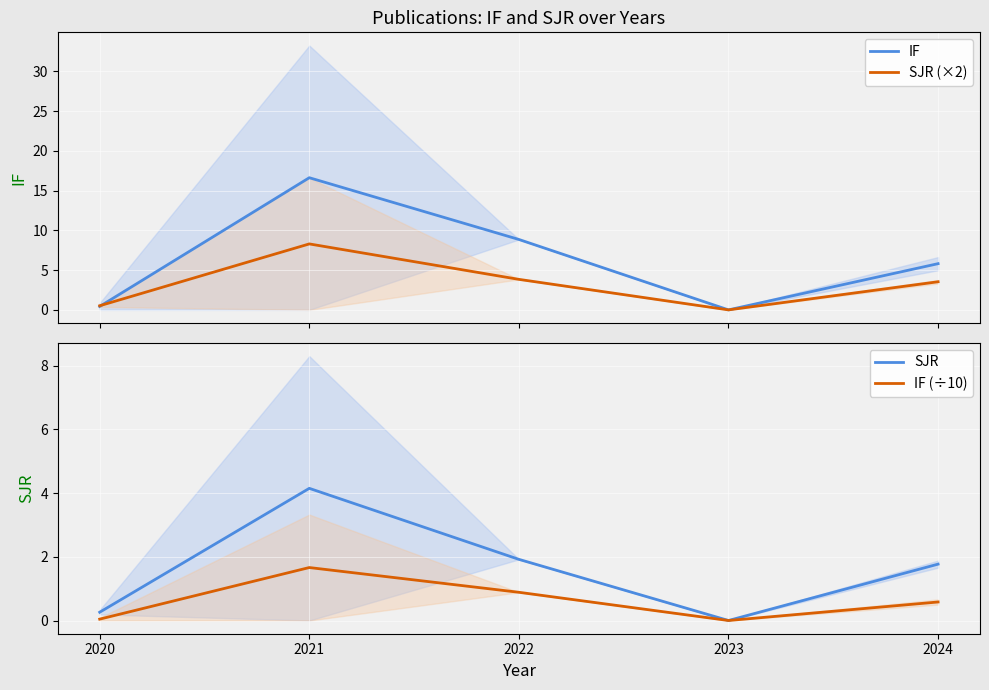

Does the chart display data point markers on the line(s)?

No